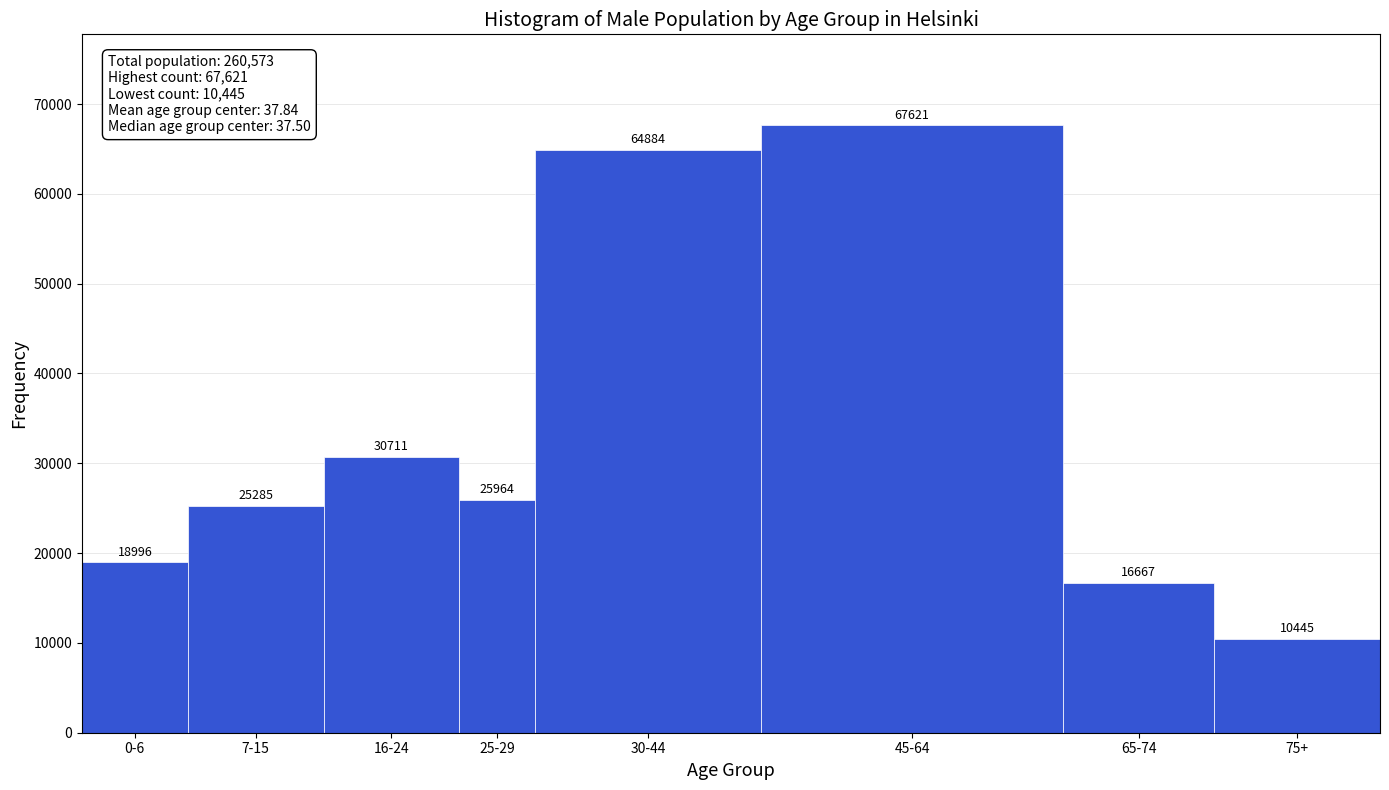

Reading left to right, list all the values displayed in this chart.

18996	25285	30711	25964	64884	67621	16667	10445